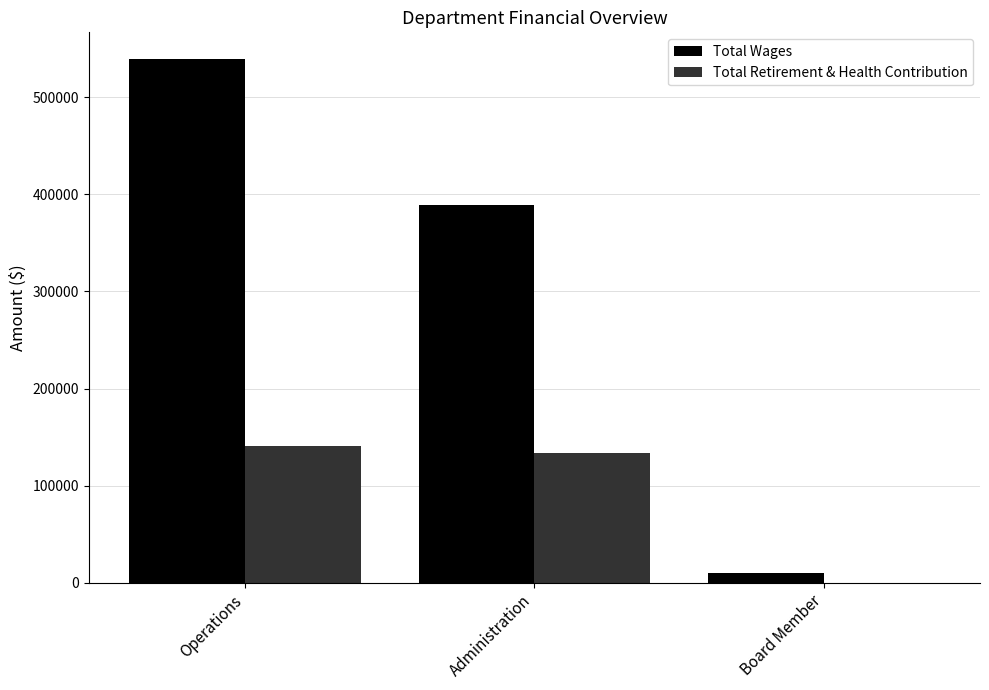

The Total Retirement & Health Contribution series shows 192272 at Operations. True or false?

False